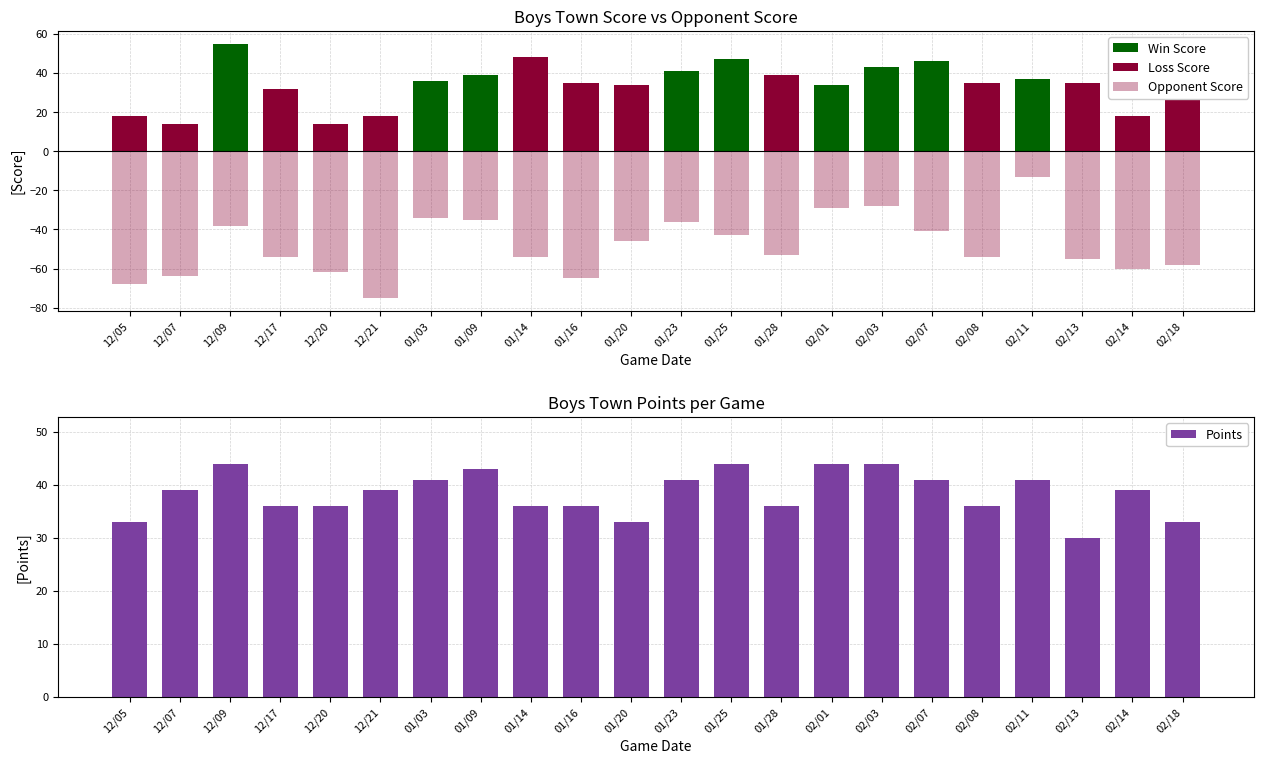

Is it true that Win Score equals 0 at 02/08?

True